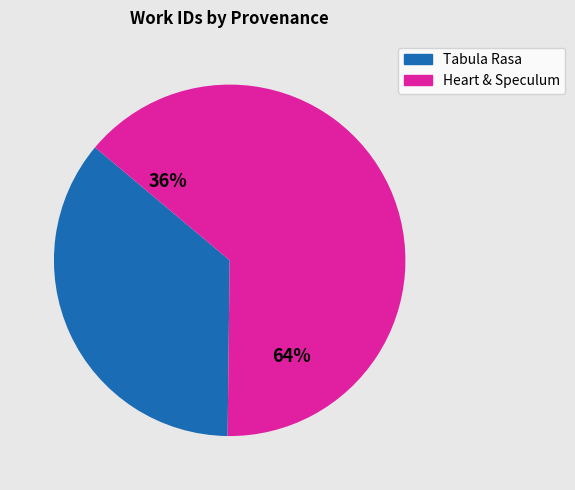

Approximately how many times larger is the value at Searching "tabula rasa" in ECCO compared to Searching "heart" and "speculum" in ECCO?

0.6